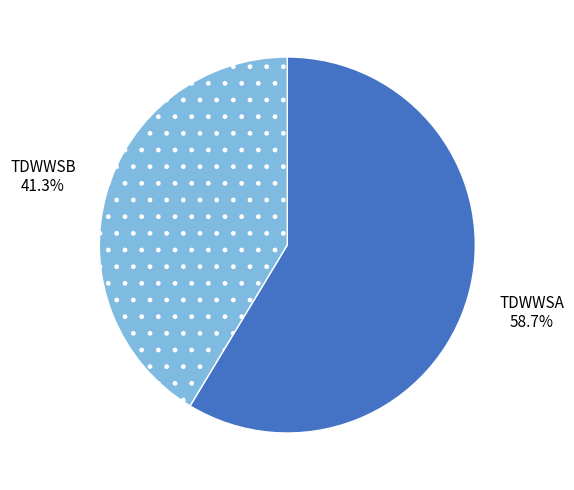

Between TDWWSB and TDWWSA, which is larger?

TDWWSA